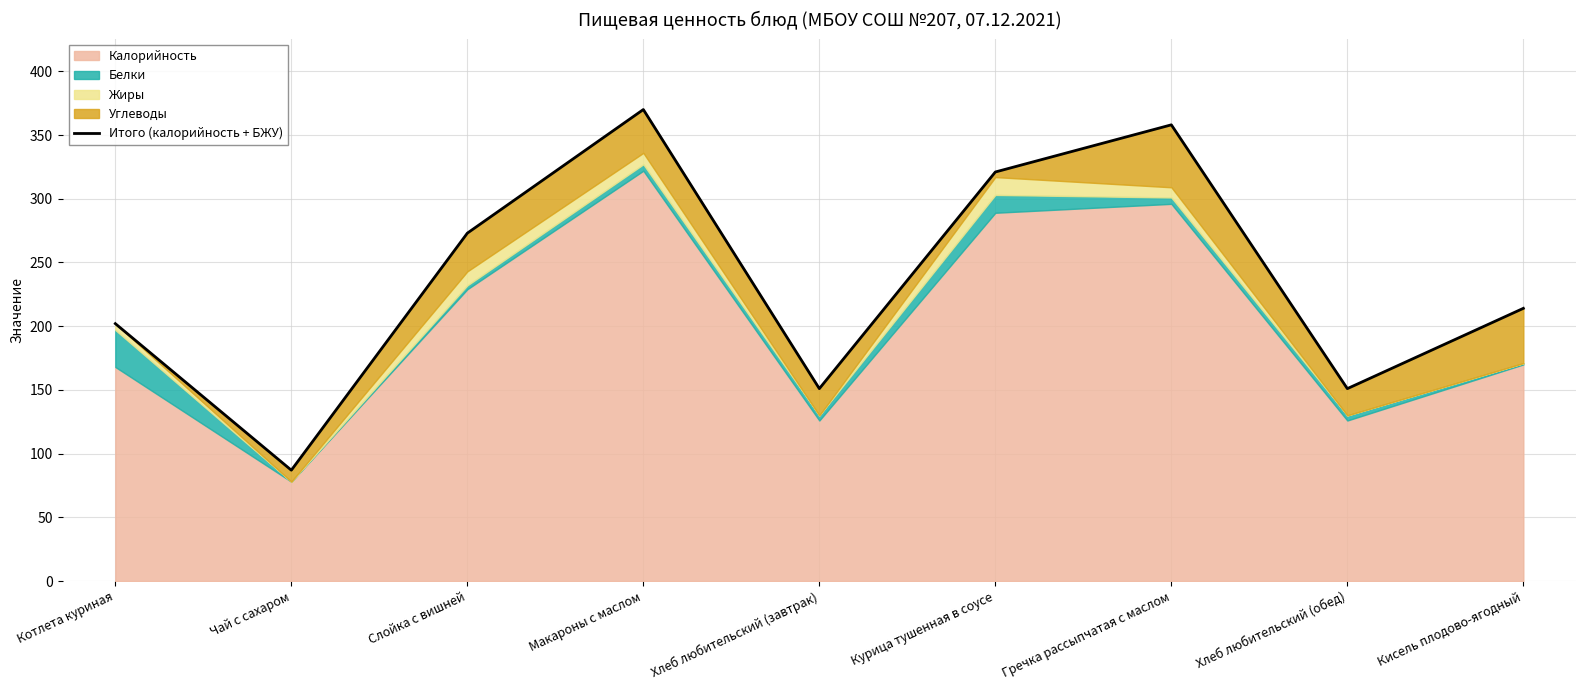

Which has a higher value, Чай с сахаром or Курица тушенная в соусе?

Курица тушенная в соусе